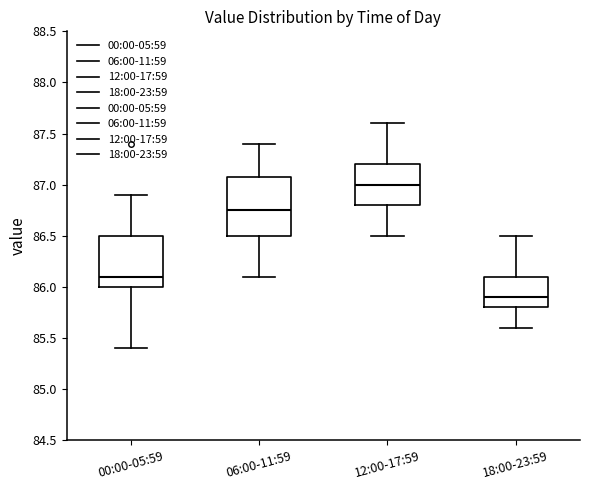

Reading left to right, transcribe this box plot: for each box, give where its median line is, the range the box spans, and where its two whiskers end, as read against the y-axis. The values are not printed on the chart, so give them approximately, as read against the axis.

00:00-05:59: median 86.10, box 86.00 to 86.50, whiskers 85.40 to 86.90
06:00-11:59: median 86.75, box 86.50 to 87.10, whiskers 86.10 to 87.40
12:00-17:59: median 87.00, box 86.80 to 87.20, whiskers 86.50 to 87.60
18:00-23:59: median 85.90, box 85.80 to 86.10, whiskers 85.60 to 86.50